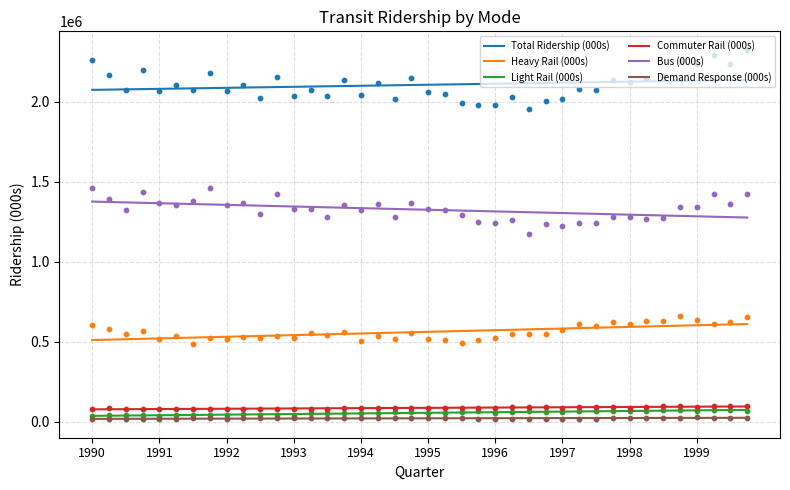

At how many categories does at least one series exceed 1019487?

40